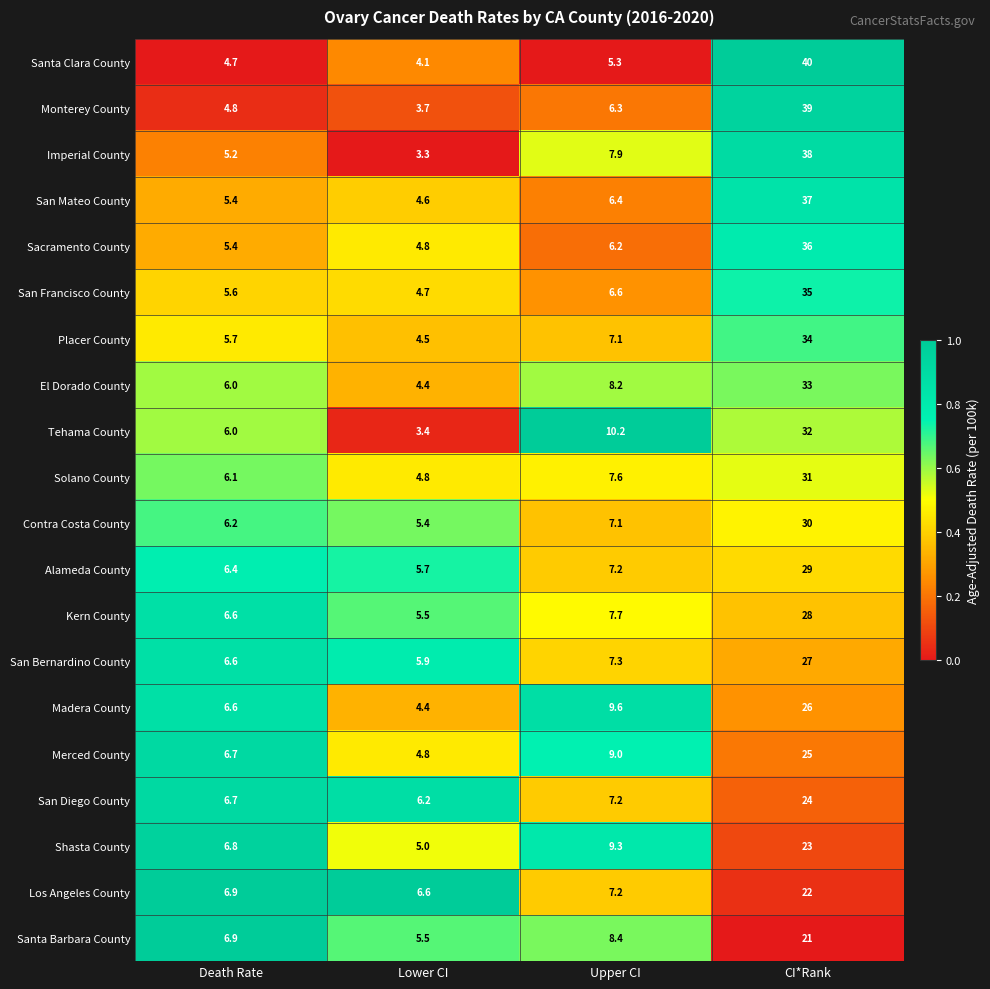

What is the sum of the San Bernardino County values at Death Rate and Lower CI?

12.5